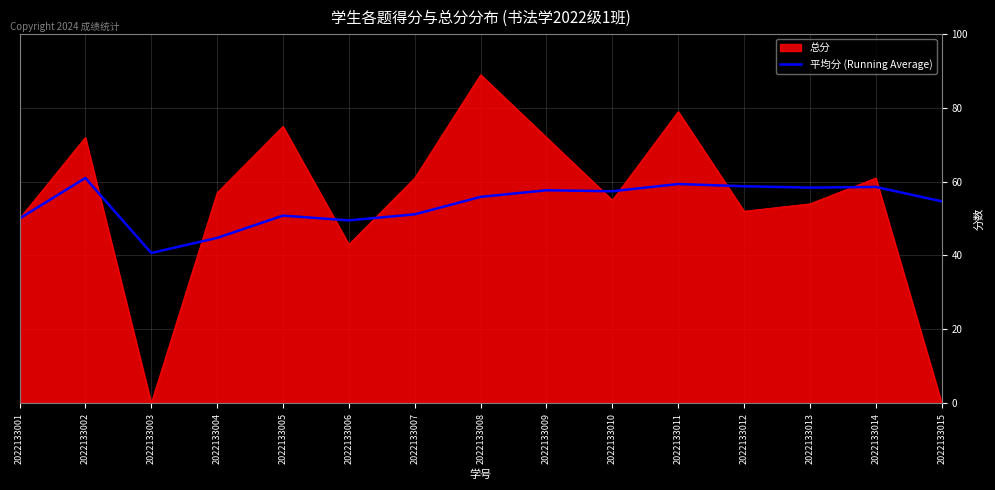

What is the approximate value of 总分 at 2022133011?

79.0